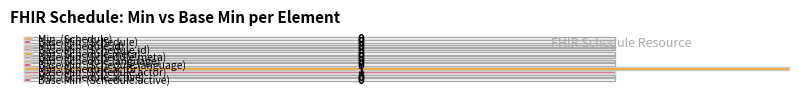

How many values in the Min series exceed 0?

1